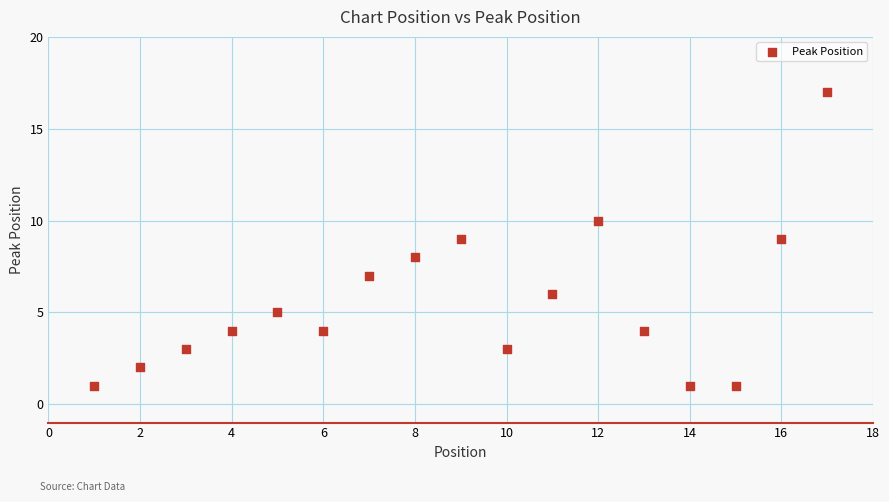

What is the range of X values (max minus min)?

16